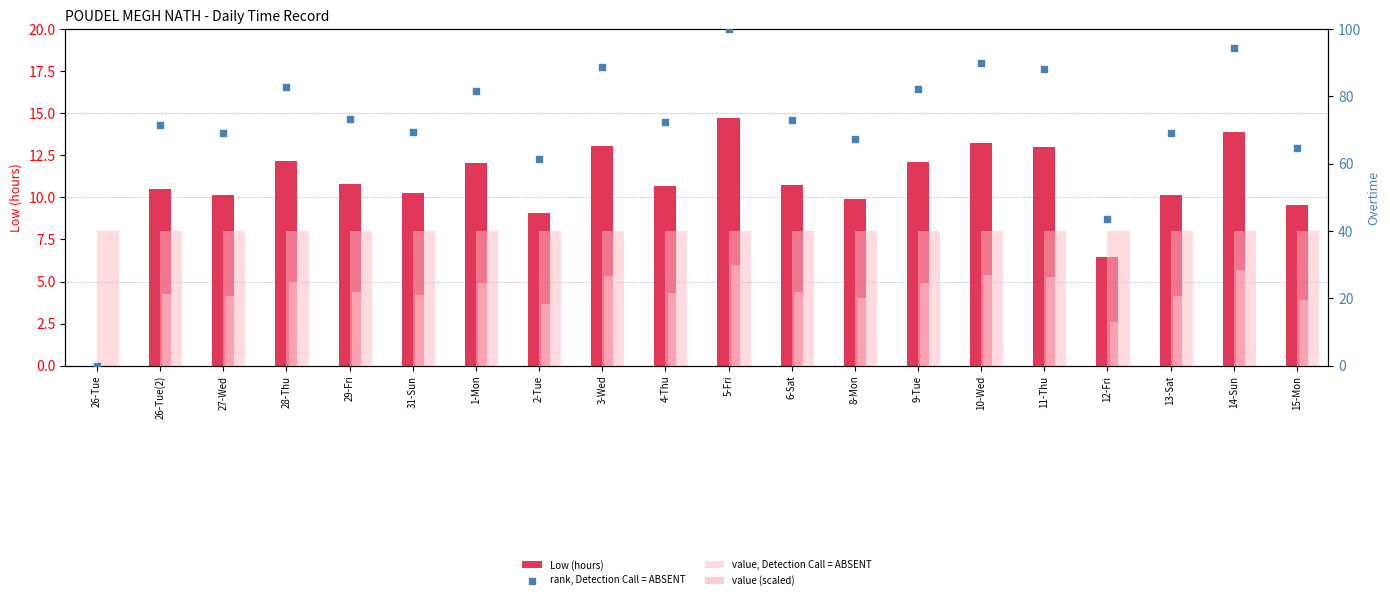

At how many categories does at least one series exceed 19?

20